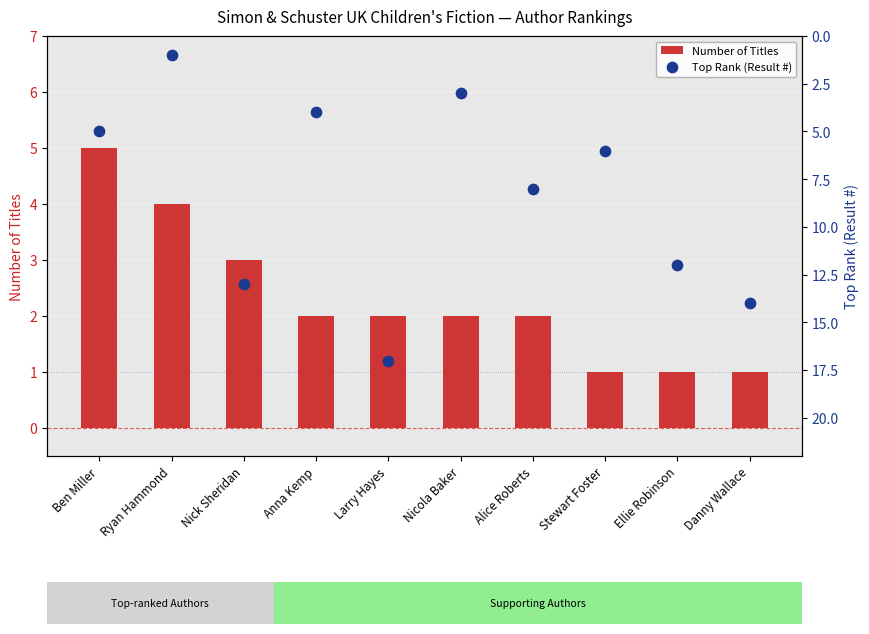

Is the value of Number of Titles at Anna Kemp greater than the value of Top Rank (Result #) at Ryan Hammond?

Yes